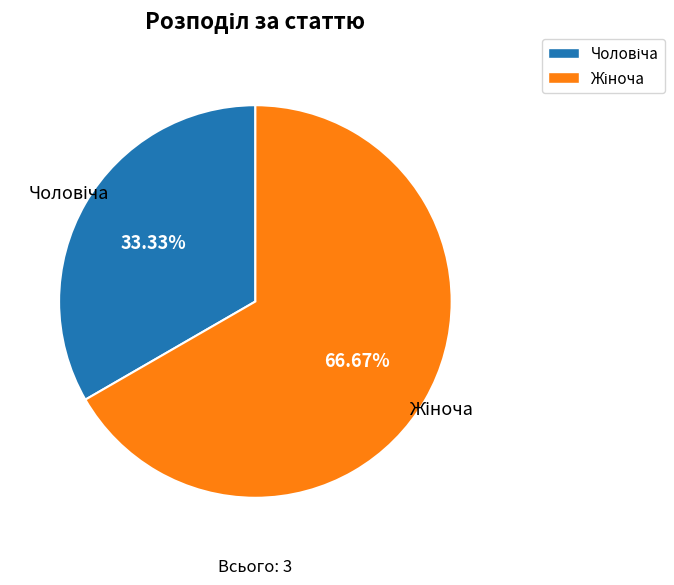

Is there any slice that represents more than half of the pie?

Yes